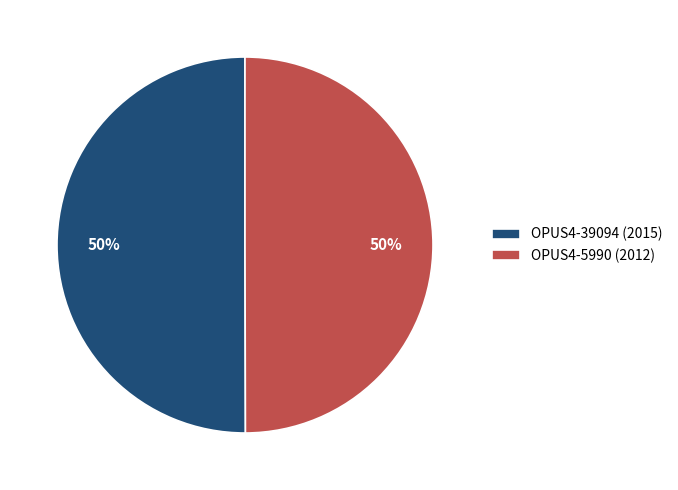

What percentage is the OPUS4-5990 slice, to the nearest percent?

50%